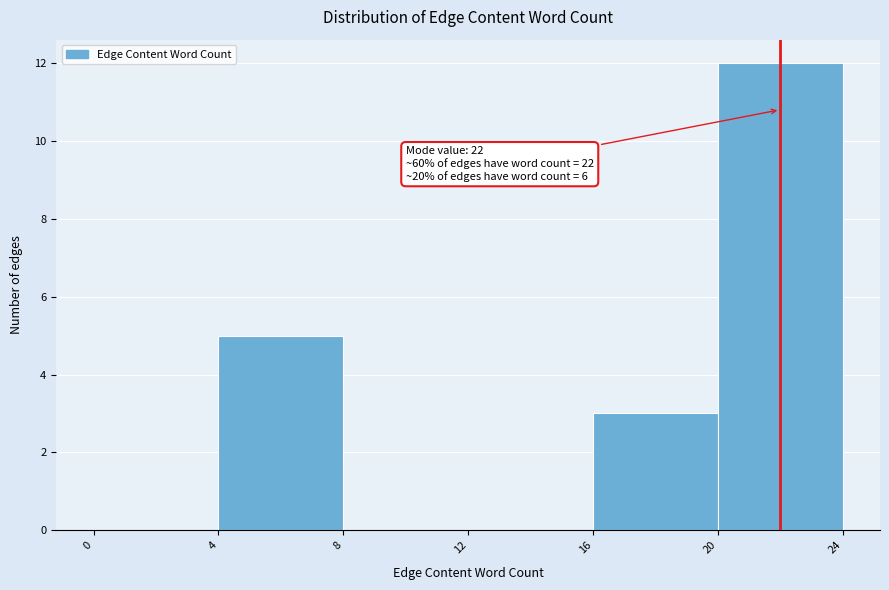

Over which range of the x-axis is the bar tallest?

20 to 24